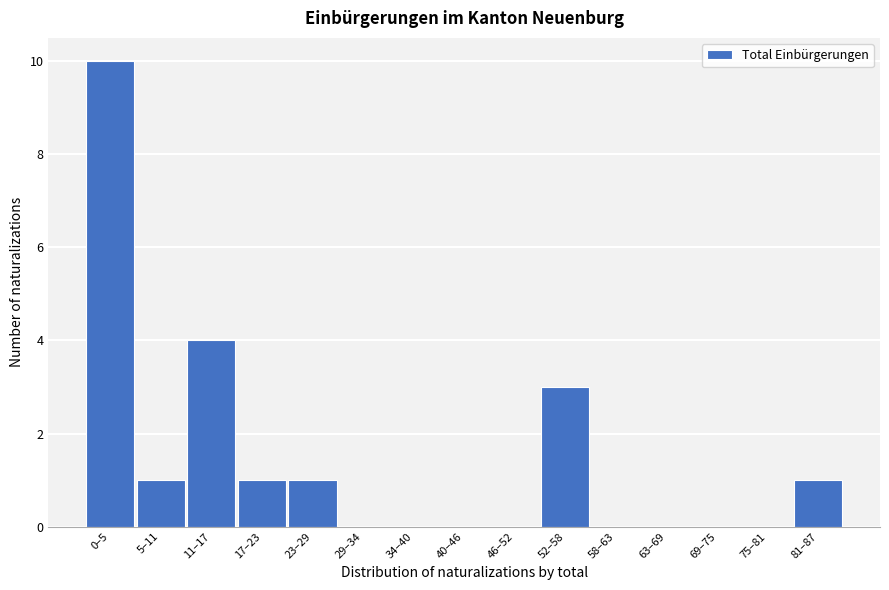

Reading left to right, list all the values displayed in this chart.

0–5=10	5–11=1	11–17=4	17–23=1	23–29=1	29–34=0	34–40=0	40–46=0	46–52=0	52–58=3	58–63=0	63–69=0	69–75=0	75–81=0	81–87=1